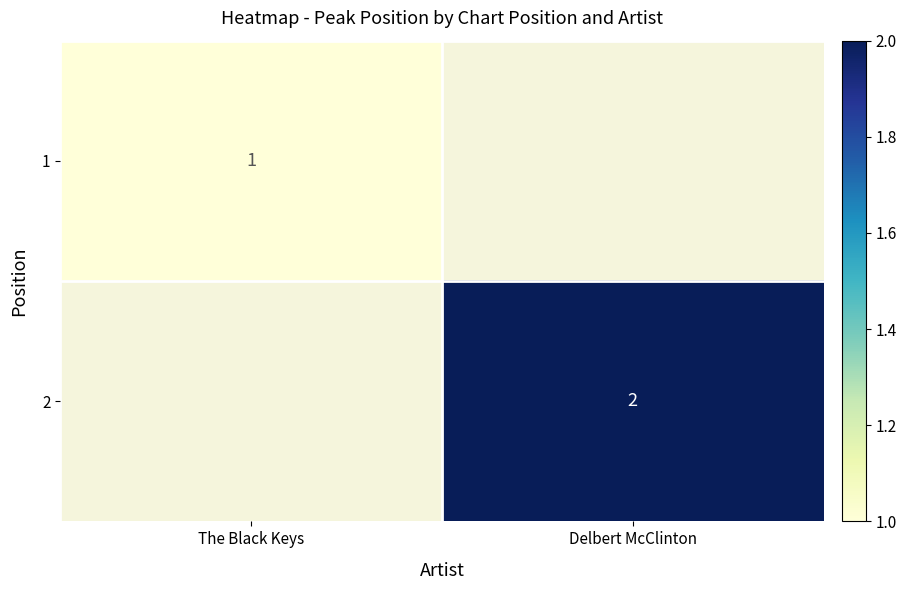

Is the value of 2 at Delbert McClinton greater than the value of 1 at The Black Keys?

Yes